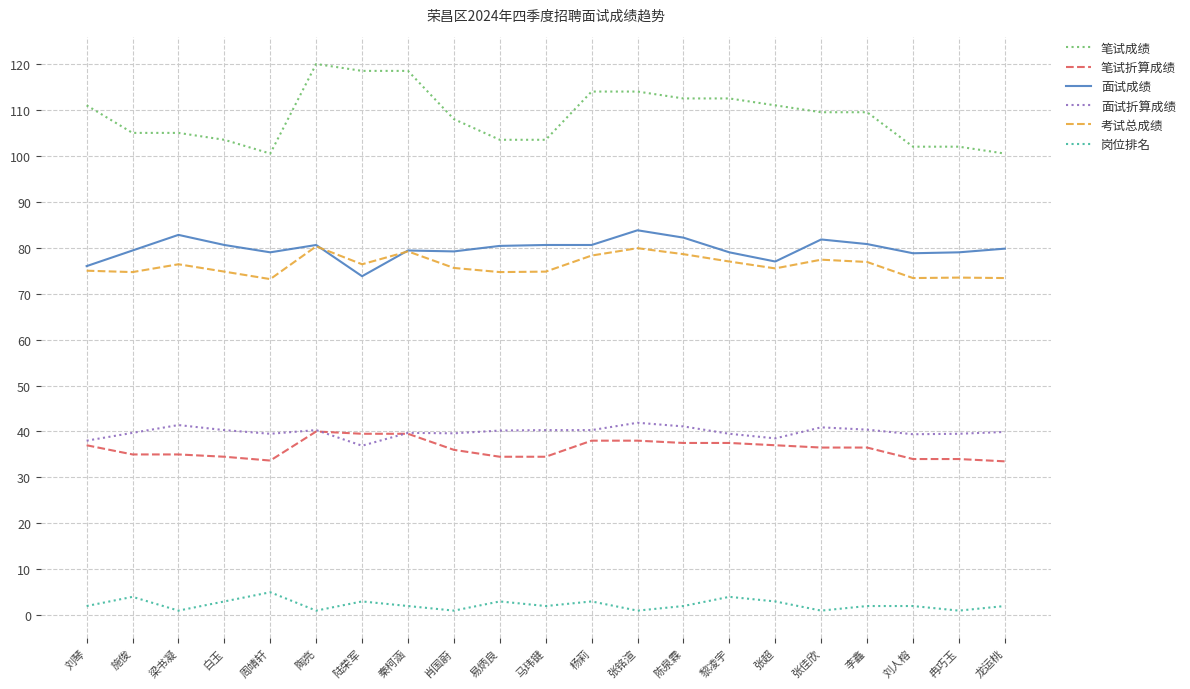

What position from the left is 白玉?

4